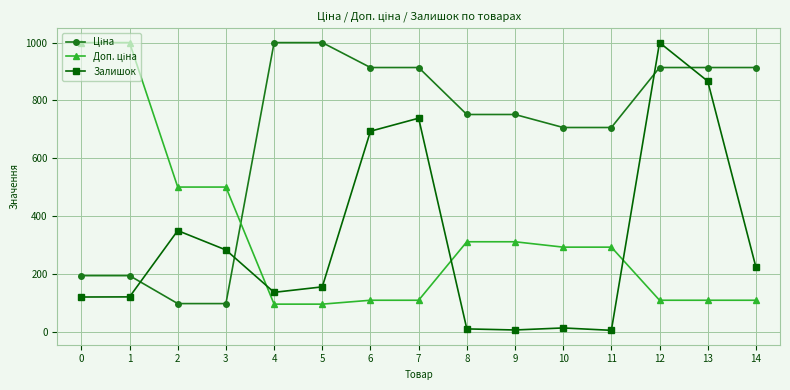

What is the greatest value displayed?

1000.0